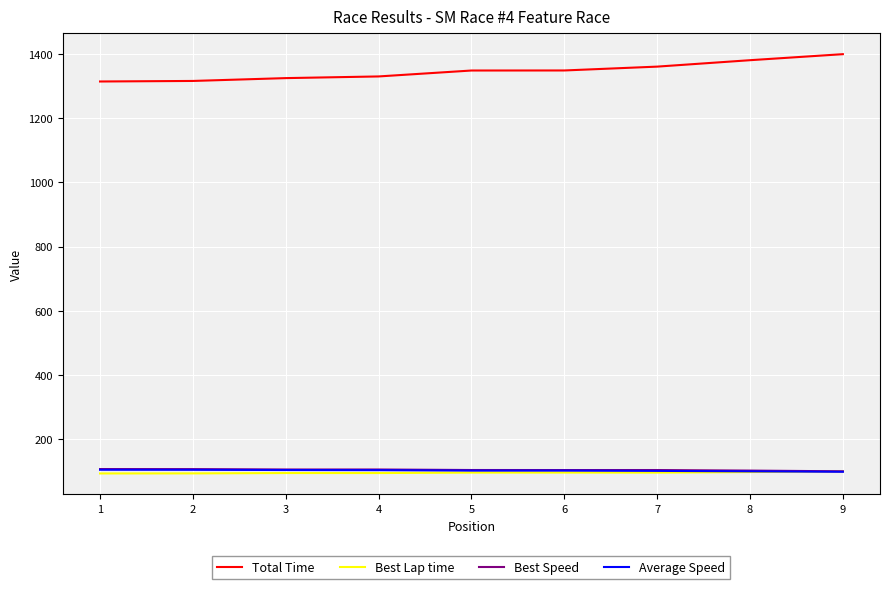

True or false: Total Time and Best Speed intersect in this chart.

False